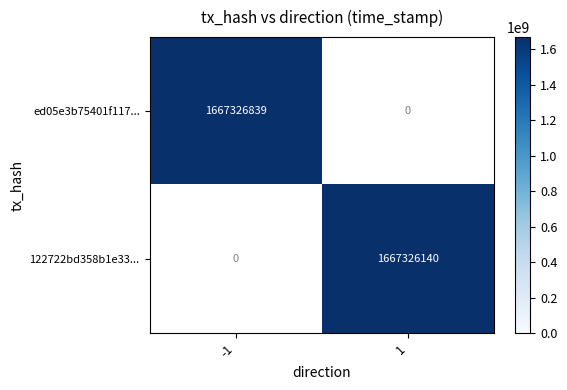

At which label does 122722bd358b1e334bc0a01d02a86cfbdc10481 reach its peak?

direction_1